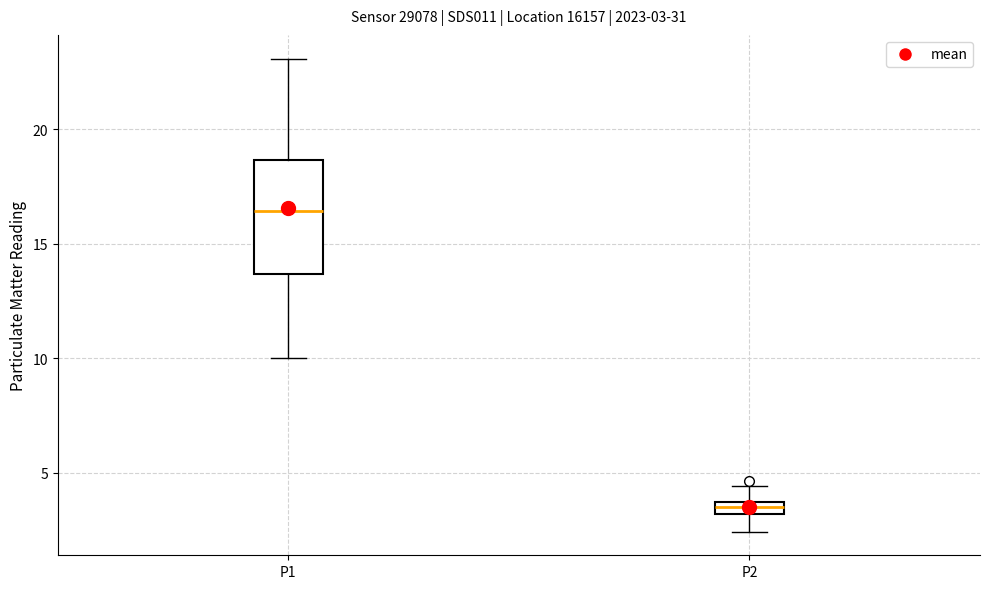

Which box's median line is the highest?

P1